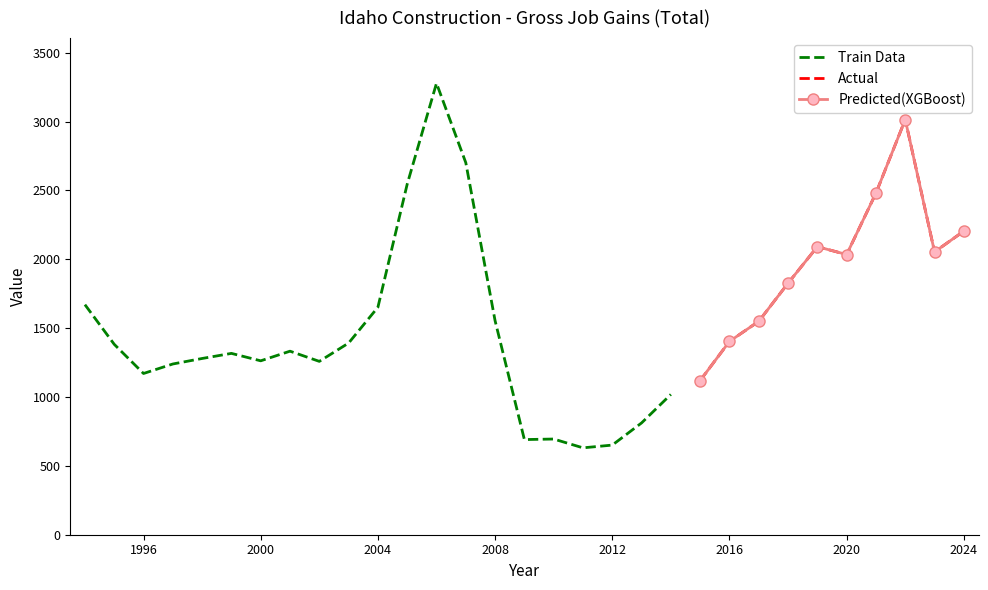

True or false: Gross Job Gains (Total) has a value of 691 at 2009.

True